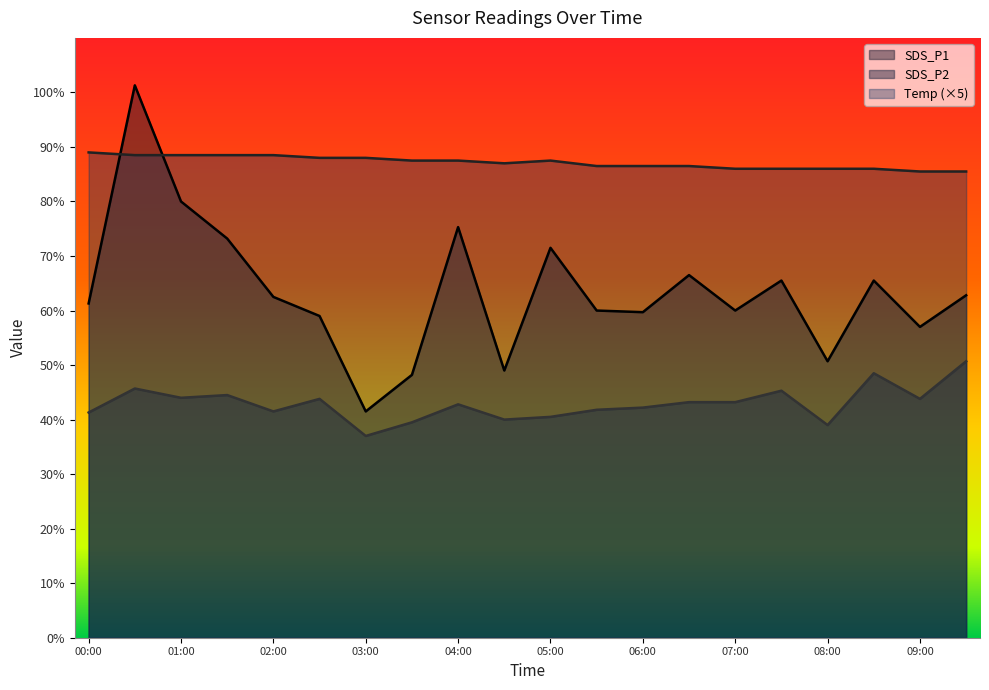

True or false: SDS_P2 and SDS_P1 intersect in this chart.

False